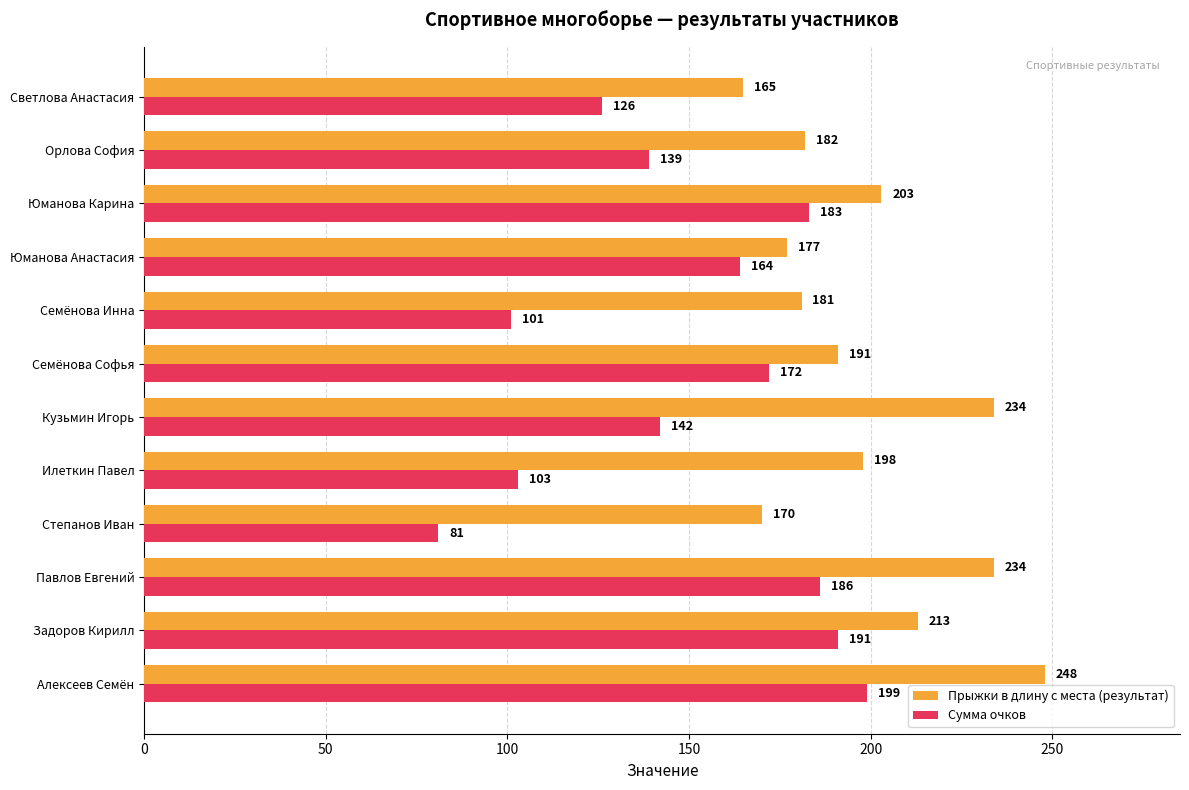

True or false: Сумма очков has a value of 164 at Юманова Анастасия.

True